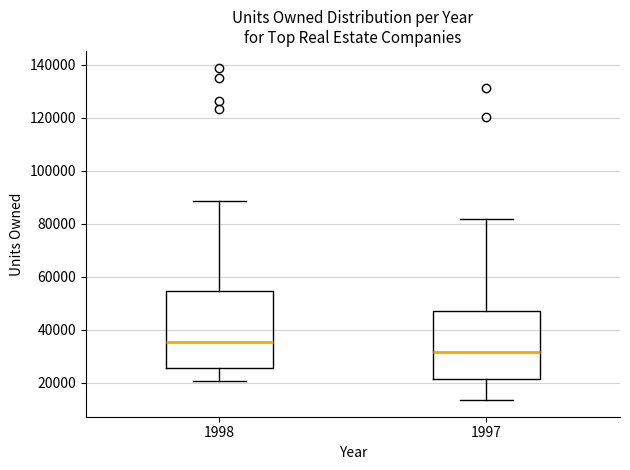

Comparing the boxes themselves (not the whiskers), which one is the tallest?

1998